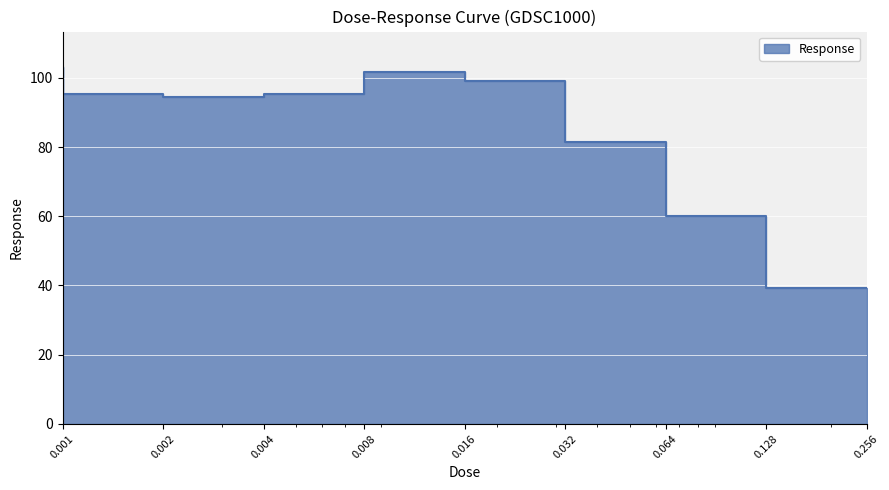

Read the value at 0.128.

60.1